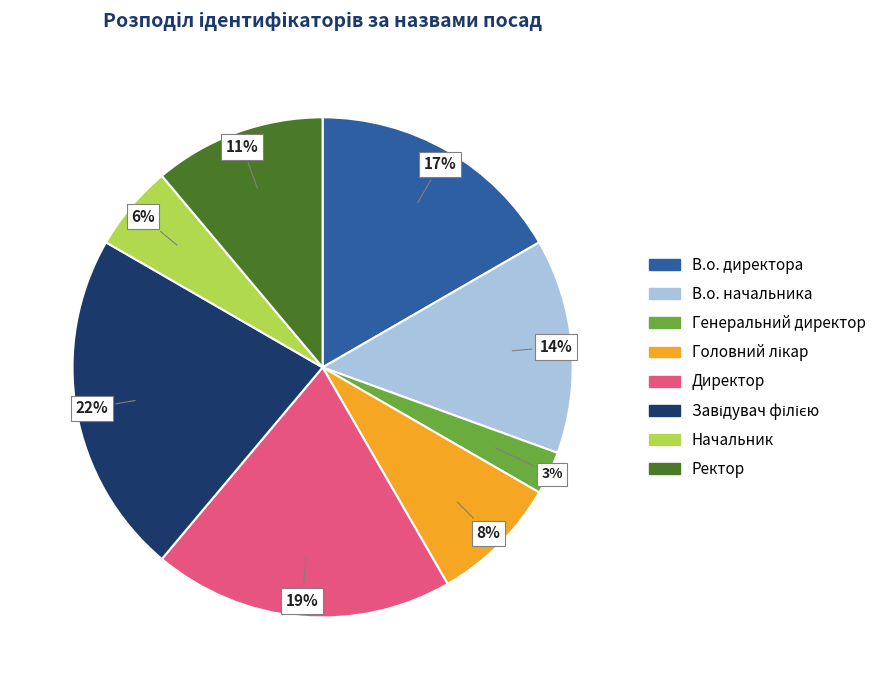

Do В.о. начальника and В.о. директора together represent more than half of the pie?

No